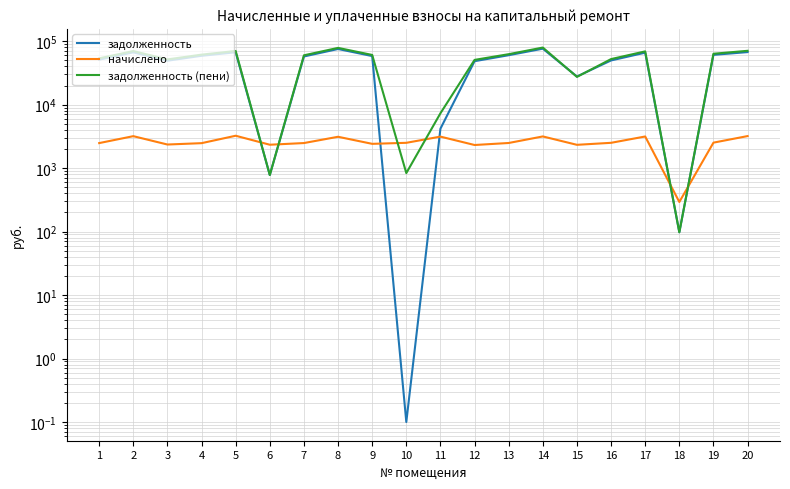

How many times do задолженность and задолженность (пени) cross each other?

2